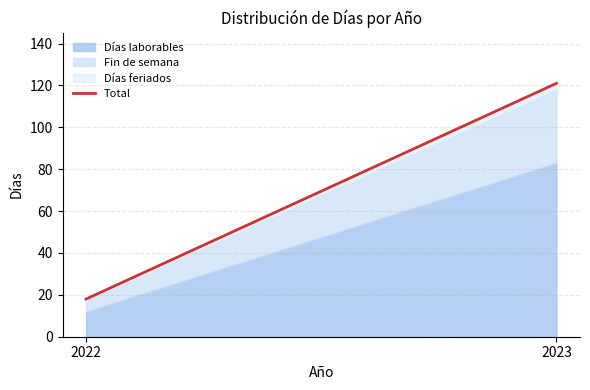

Rank the categories by value from highest to lowest.

2023, 2022